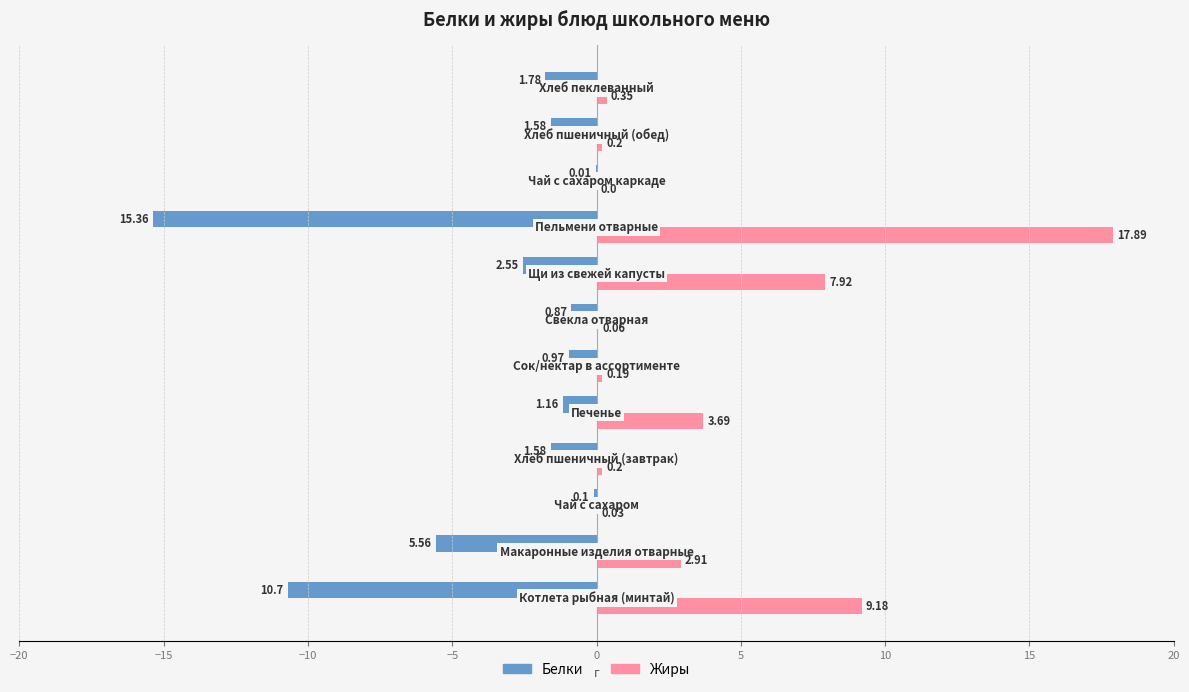

How many values in Жиры are above zero?

11